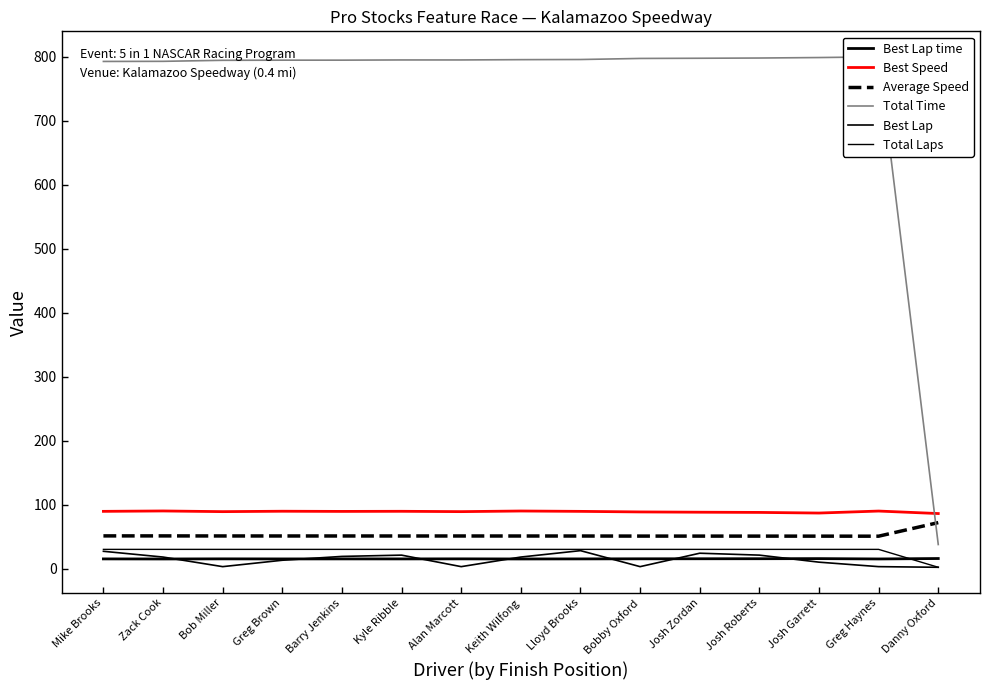

In Best Lap time, how many points are higher than both neighbors (excluding endpoints)?

4